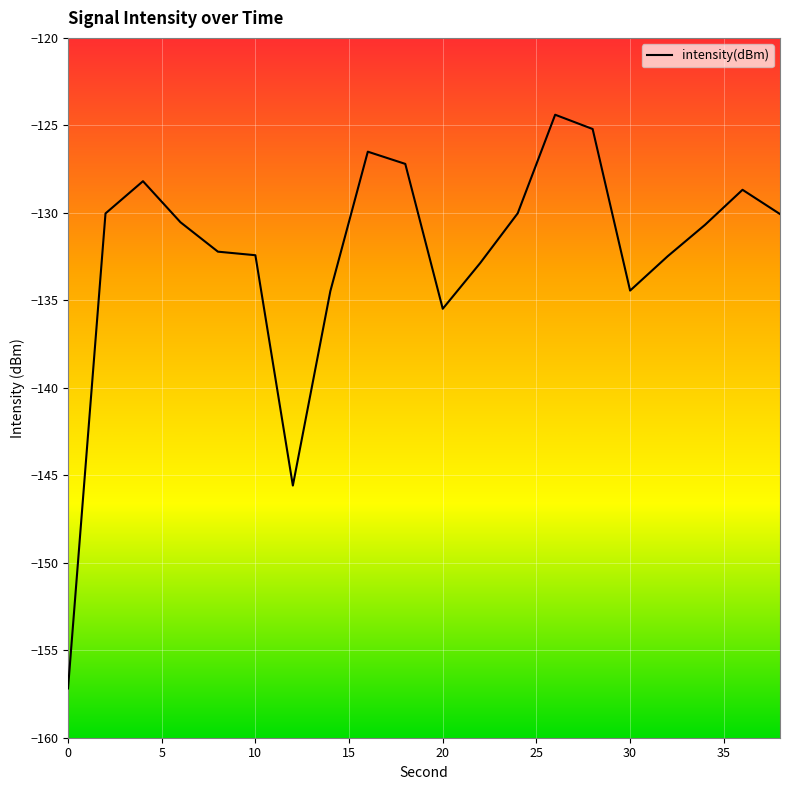

What is the sum of all values?

-2648.7